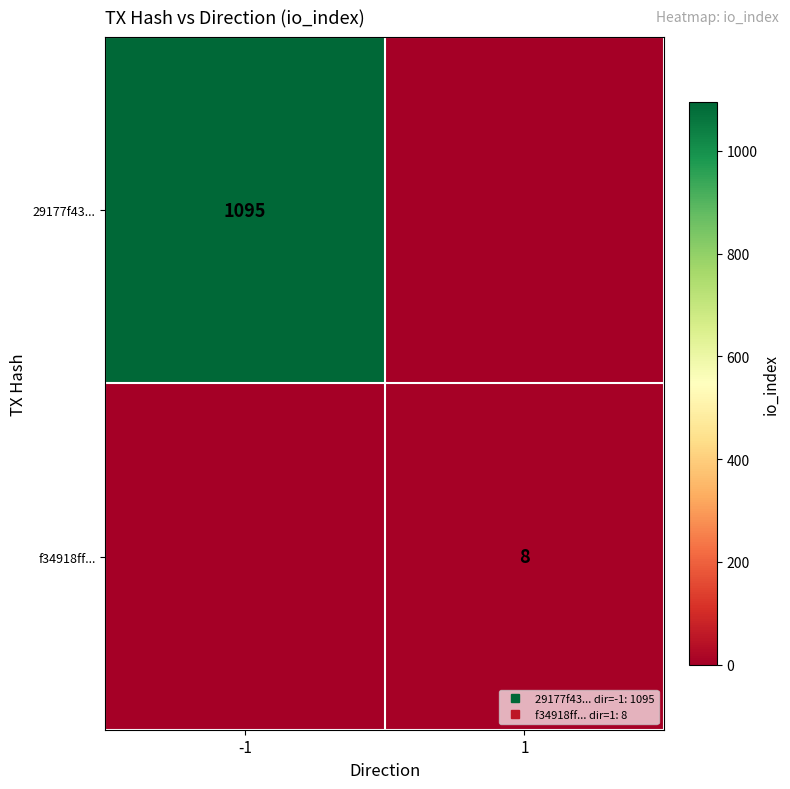

List the labels in order of f34918ff... value, largest first.

1, -1